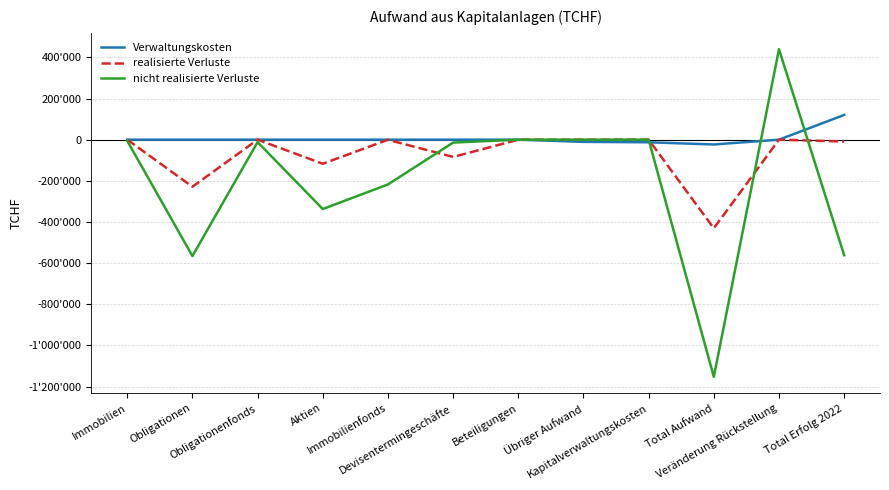

What is the difference between the highest and lowest values at Kapitalverwaltungskosten?

12697